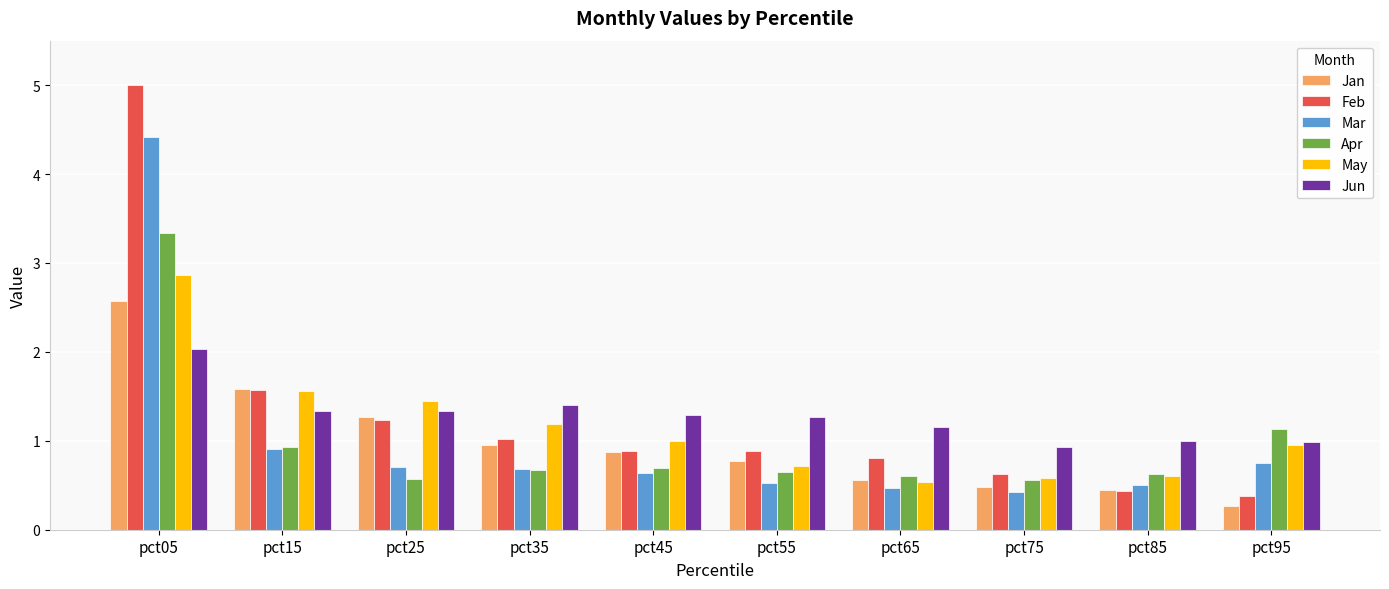

Count the number of categories in the chart.

10